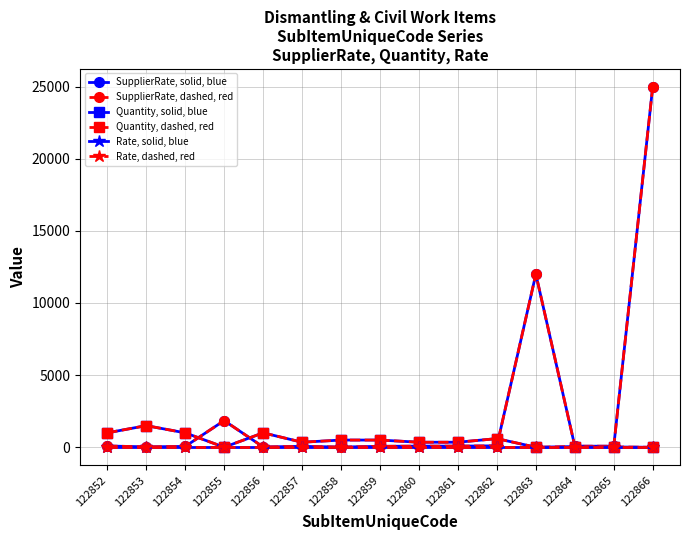

The SupplierRate, solid, blue series shows 12000 at 122863. True or false?

True